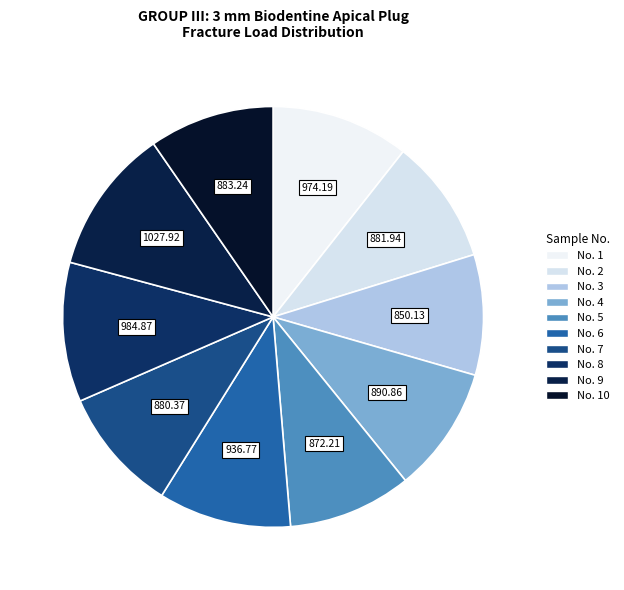

How many slices are in this pie chart?

10